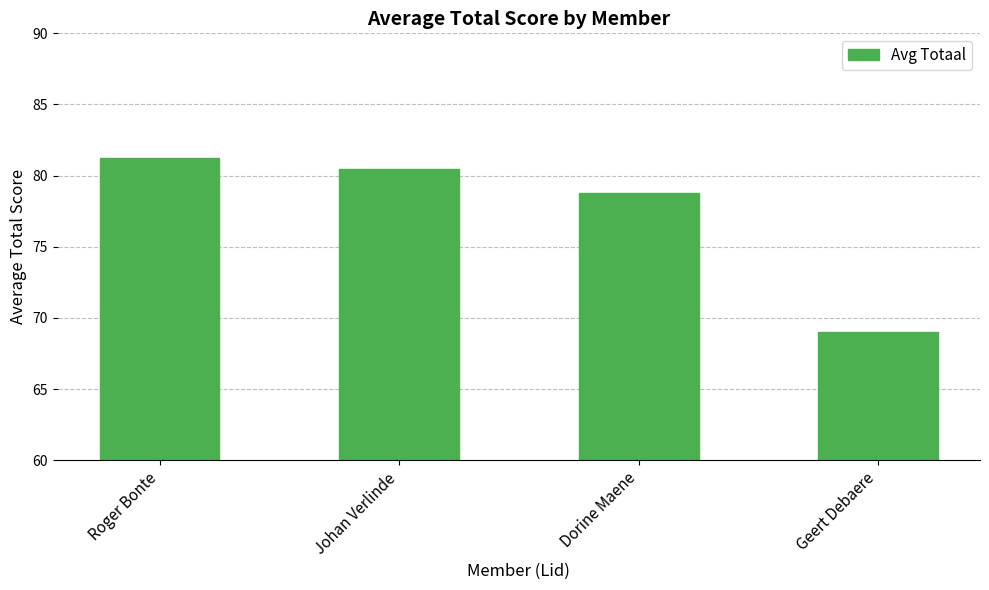

Which has a higher value, Geert Debaere or Dorine Maene?

Dorine Maene